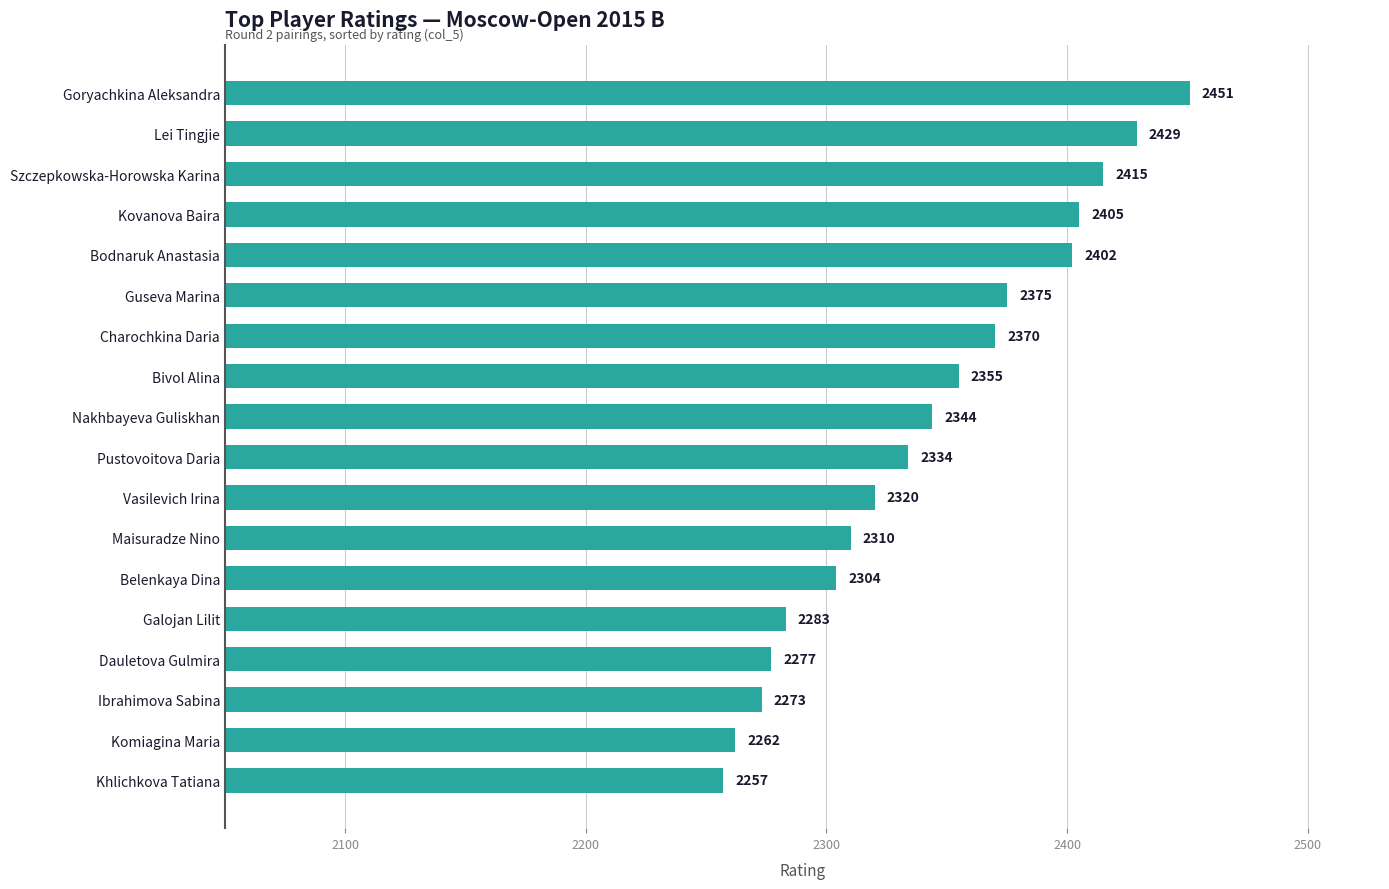

How many data points does each series have?

18